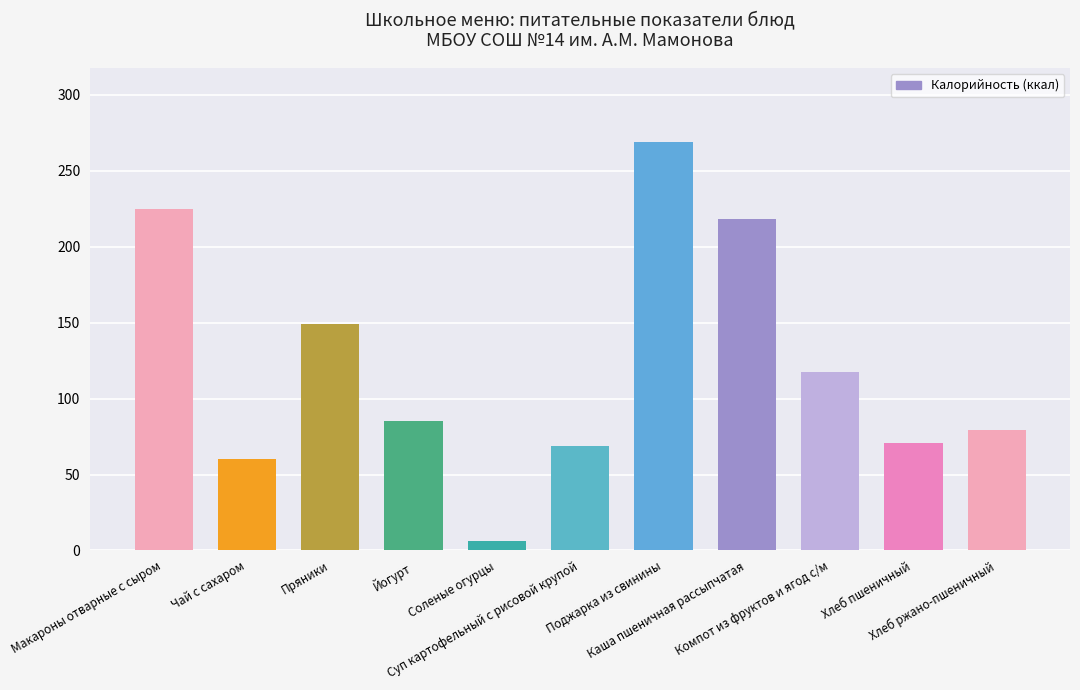

What is the ratio of the value at Компот из фруктов и ягод с/м to the value at Чай с сахаром?

1.9